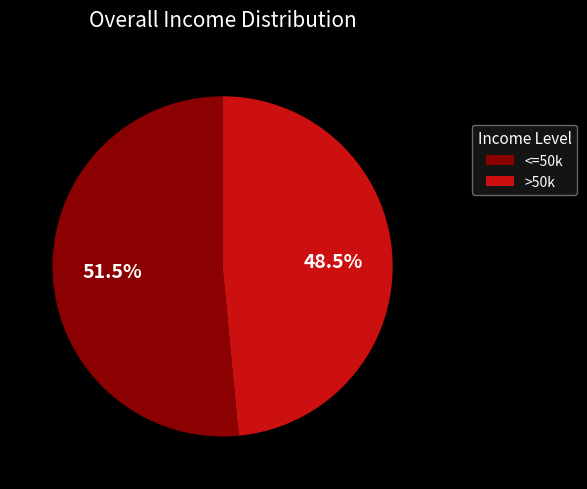

Is there any slice that represents more than half of the pie?

Yes